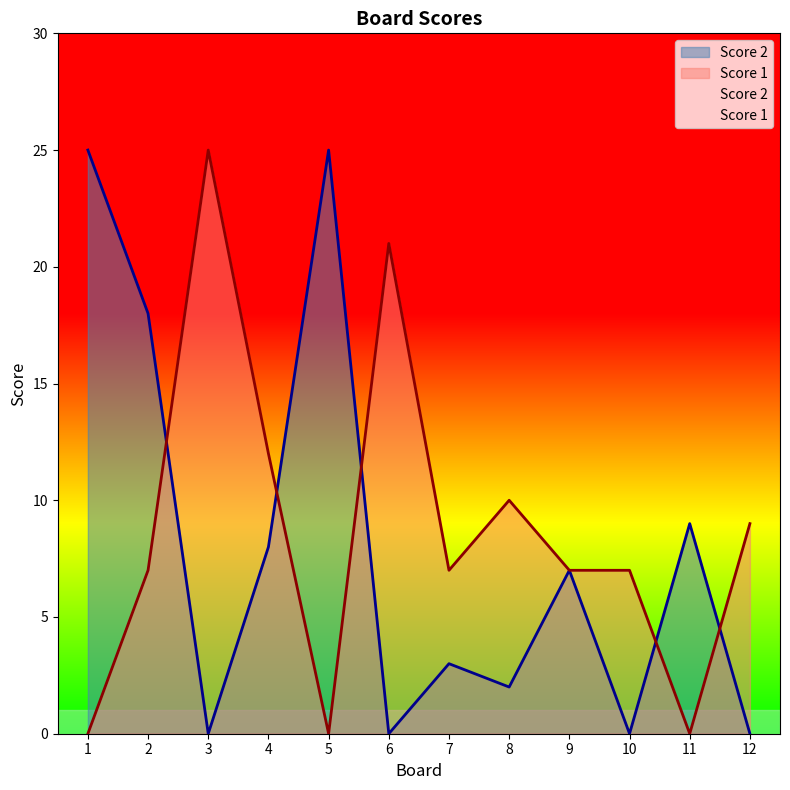

Reading left to right, what are all the values shown in this chart?

Score 2: 25	18	0	8	25	0	3	2	7	0	9	0
Score 1: 0	7	25	12	0	21	7	10	7	7	0	9